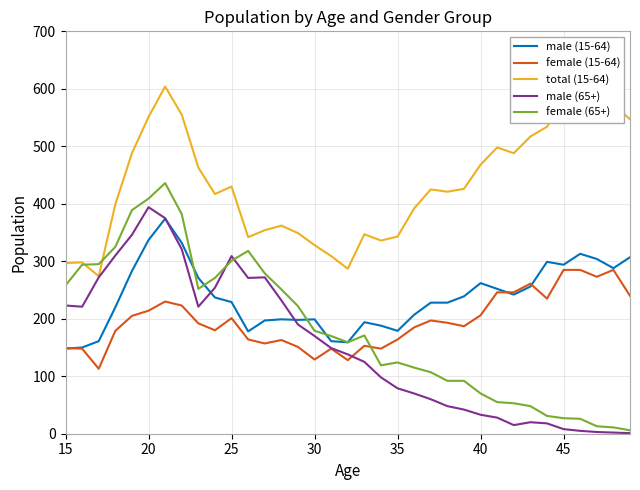

What is the greatest value displayed?

604